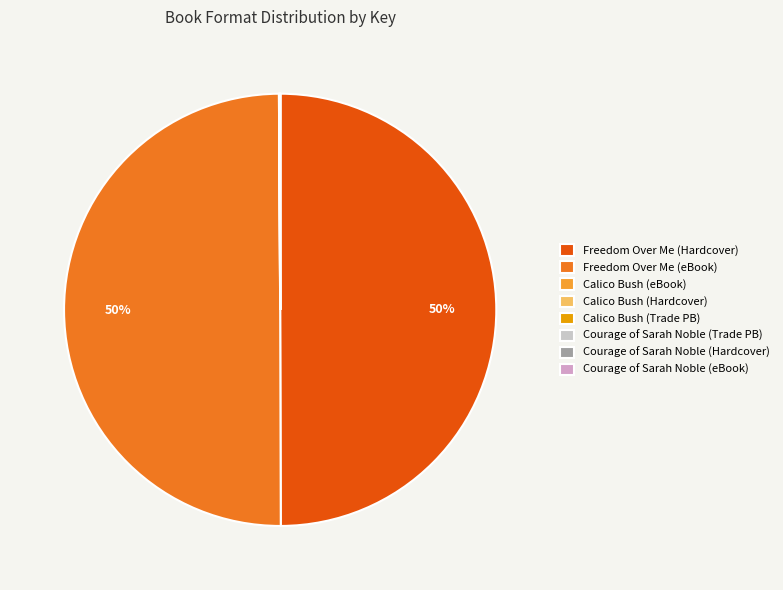

To the nearest percent, what is the difference between the largest and smallest slice percentages?

50%